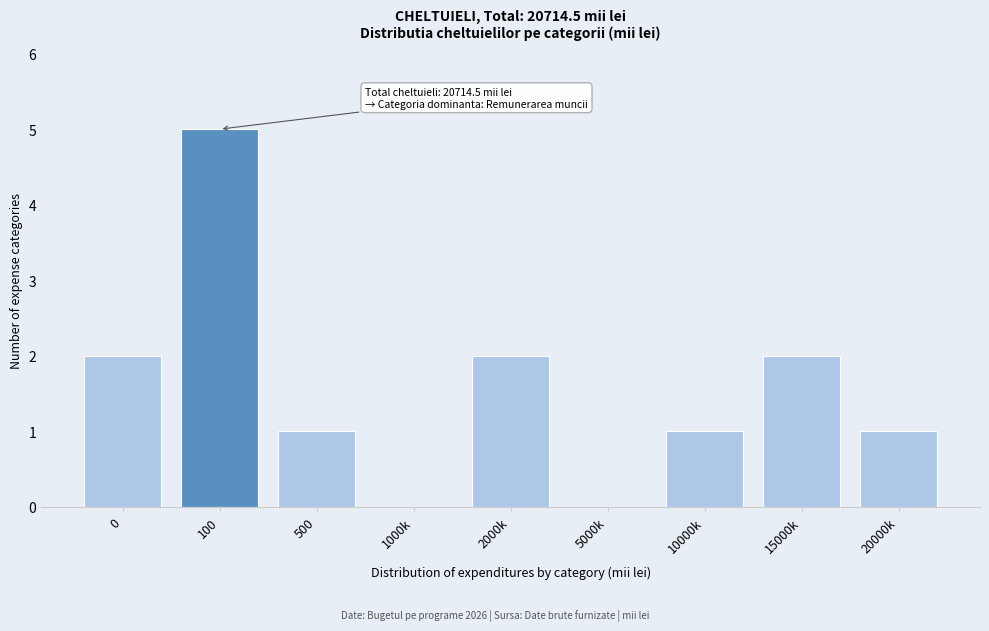

Reading left to right, extract all data points from this chart.

0=2	100=5	500=1	1000k=0	2000k=2	5000k=0	10000k=1	15000k=2	20000k=1